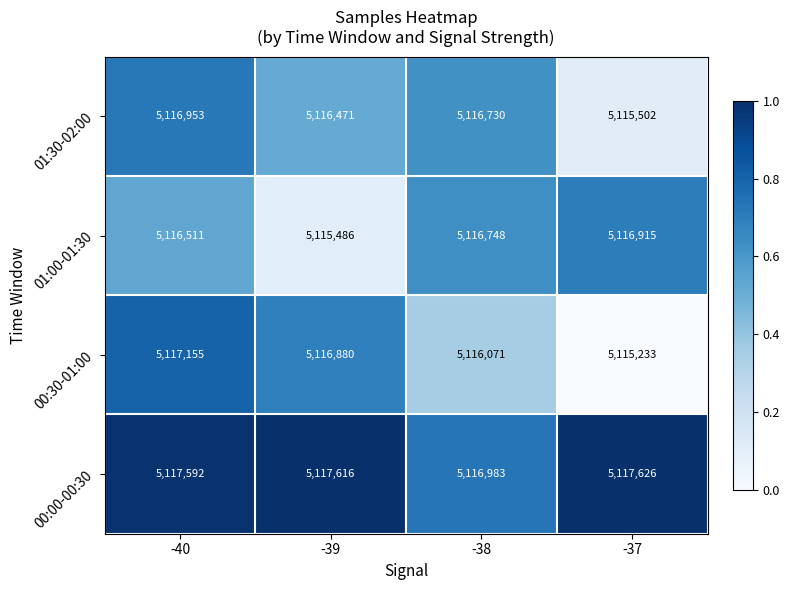

How many values in the 01:30-02:00 series are below 5116730?

2